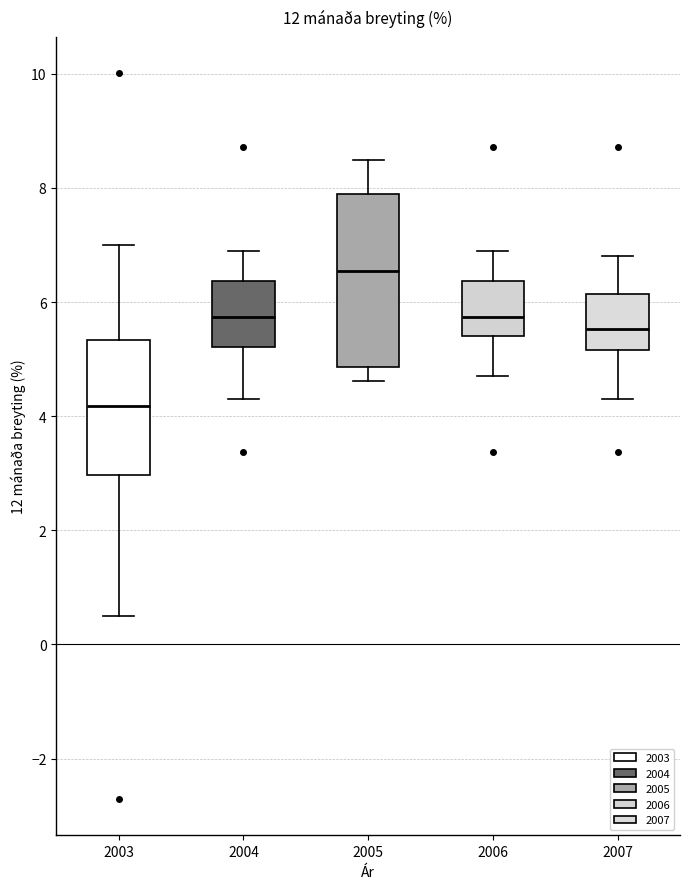

Reading left to right, read every box against the y-axis: the position of its median line, the range the box covers, and the ends of its whiskers. The values are not printed on the chart, so give them approximately, as read against the axis.

2003: median 4.2, box 3.0 to 5.4, whiskers 0.6 to 7.0
2004: median 5.8, box 5.2 to 6.4, whiskers 4.4 to 6.8
2005: median 6.6, box 4.8 to 8.0, whiskers 4.6 to 8.4
2006: median 5.8, box 5.4 to 6.4, whiskers 4.8 to 6.8
2007: median 5.6, box 5.2 to 6.2, whiskers 4.4 to 6.8